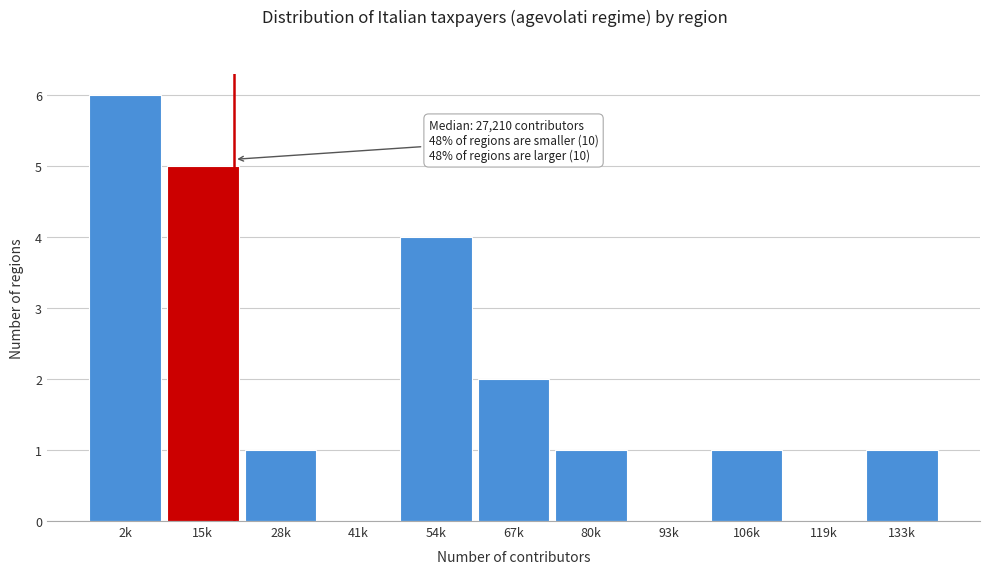

Reading left to right, list all the values displayed in this chart.

2k=6	15k=5	28k=1	41k=0	54k=4	67k=2	80k=1	93k=0	106k=1	119k=0	133k=1